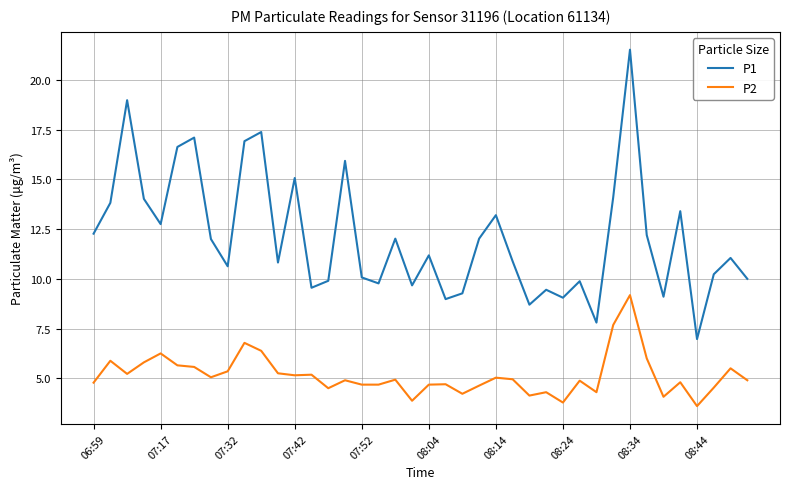

What are all the series names shown in the legend?

P1, P2